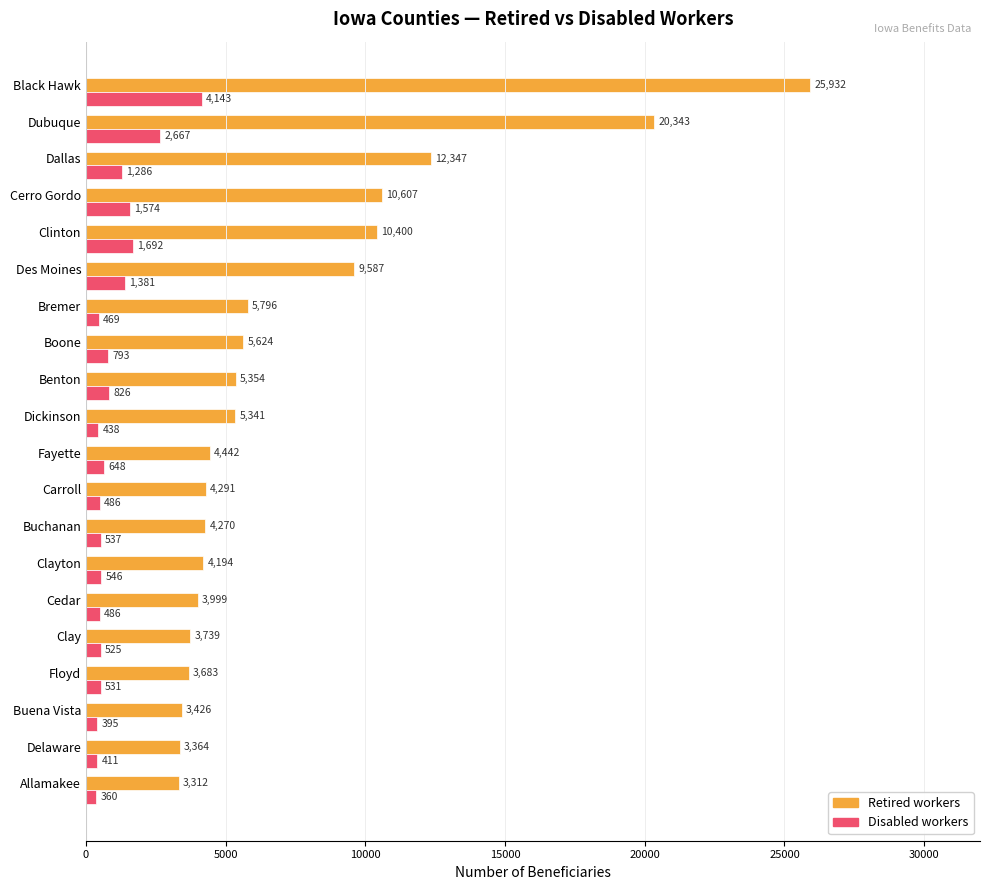

What is the average value of the Disabled workers series?

1010